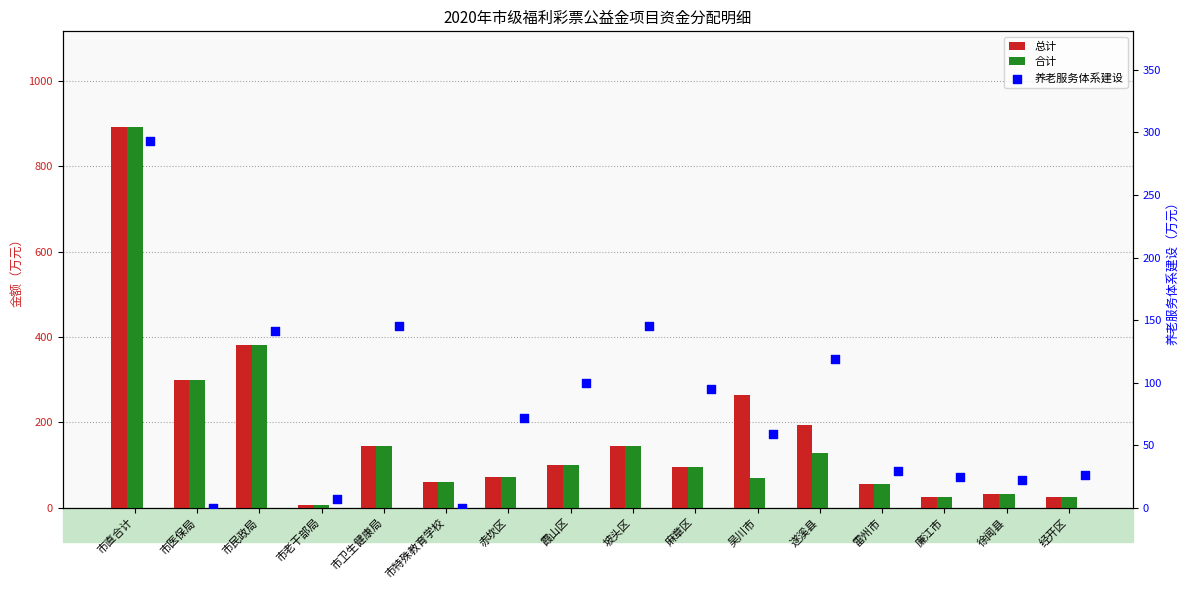

Which series has the largest Y range (max minus min)?

总计